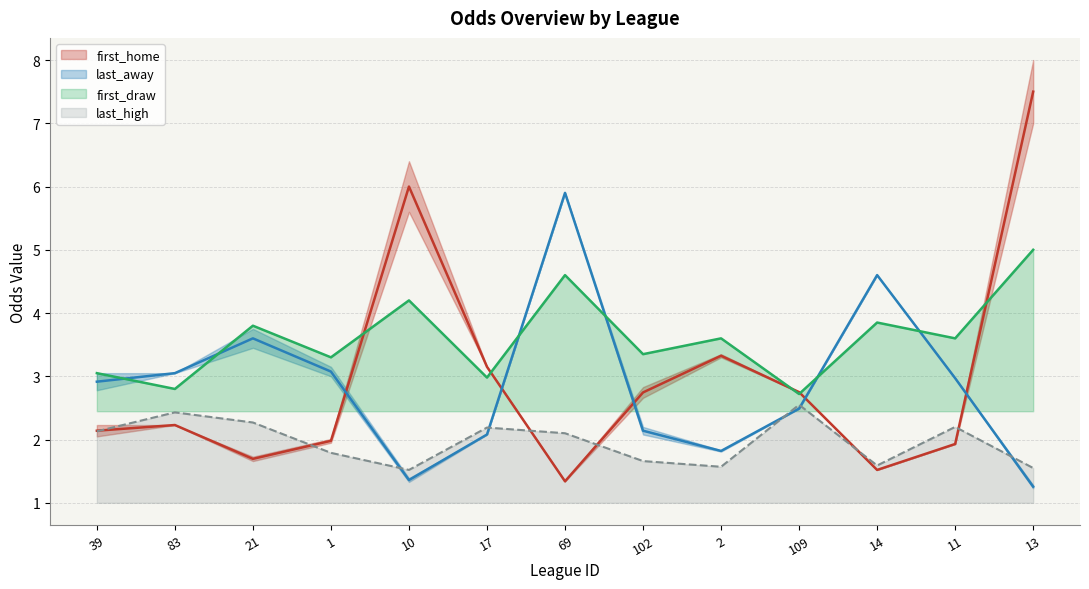

Reading left to right, transcribe all the data shown in this chart.

first_home: 2.1	2.2	1.7	2.0	6.0	3.1	1.3	2.7	3.3	2.8	1.5	1.9	7.5
first_away: 2.9	3.0	3.6	3.1	1.4	2.1	5.9	2.1	1.8	2.5	4.6	3.0	1.3
first_draw: 3.0	2.8	3.8	3.3	4.2	3.0	4.6	3.4	3.6	2.7	3.9	3.6	5.0
last_high: 2.1	2.4	2.3	1.8	1.5	2.2	2.1	1.7	1.6	2.5	1.6	2.2	1.6